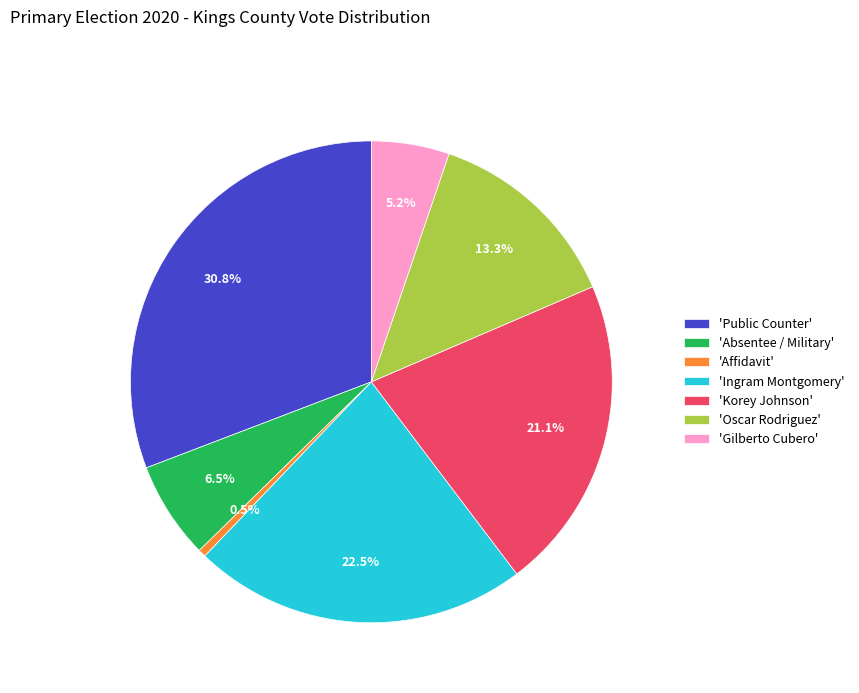

Which slice is the smallest?

'Affidavit'